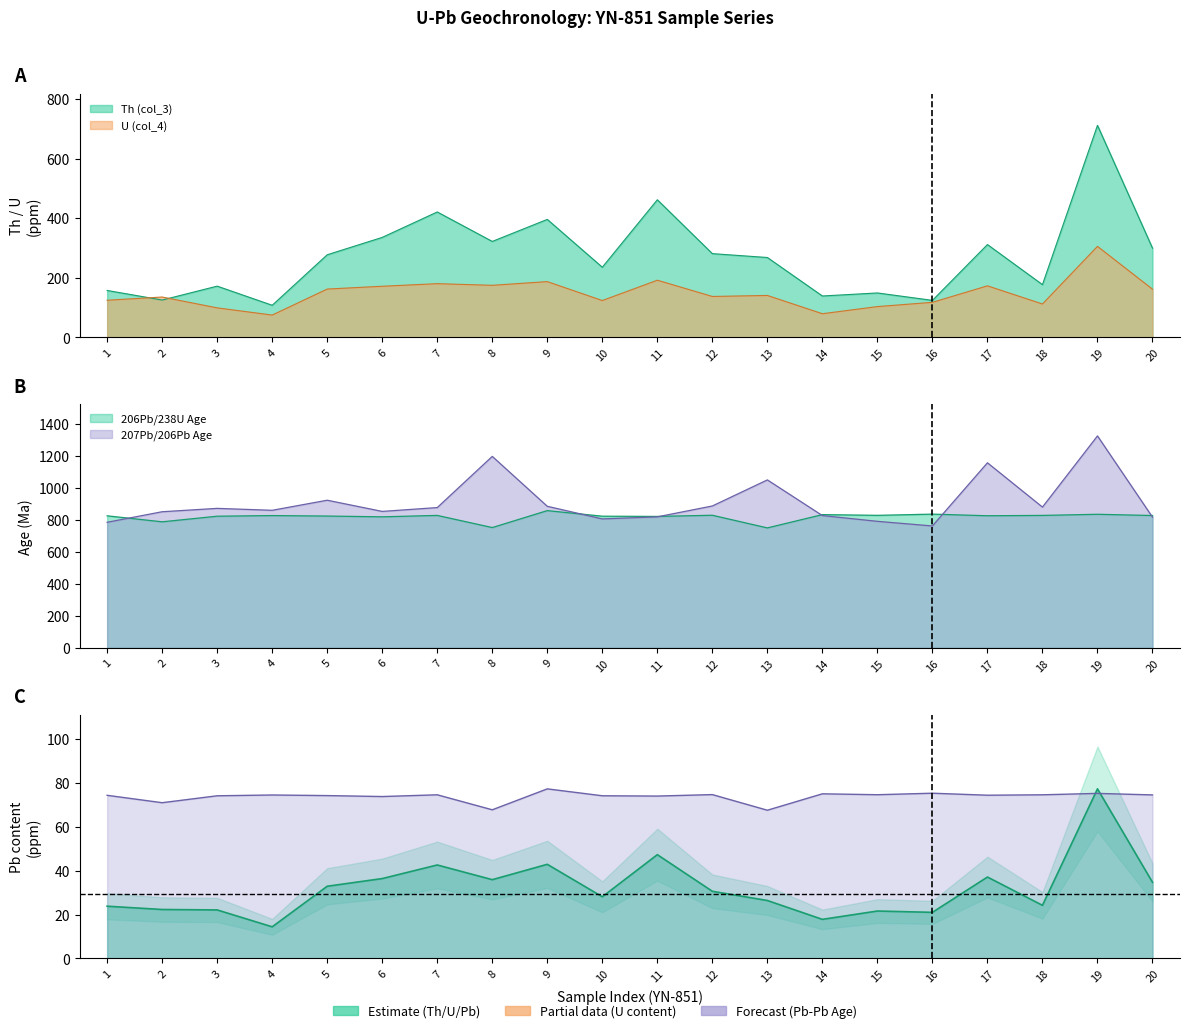

Where is the first local maximum for Pb (Contents)?

7